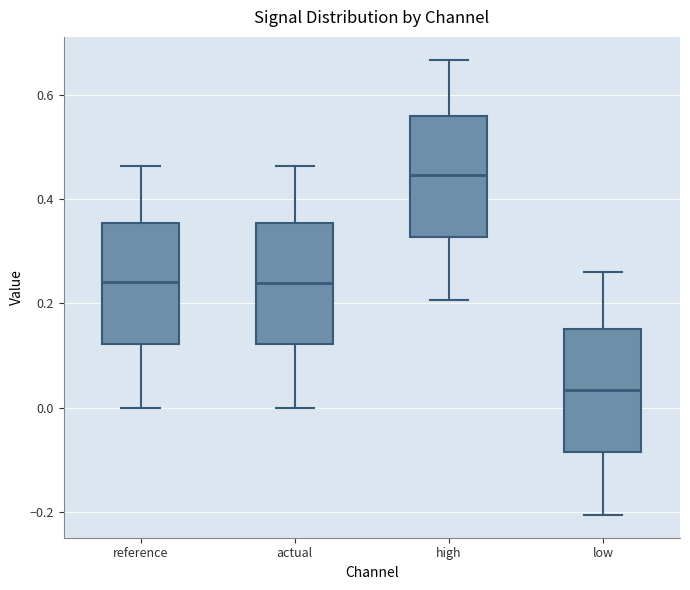

Reading left to right, read every box against the y-axis: the position of its median line, the range the box covers, and the ends of its whiskers. The values are not printed on the chart, so give them approximately, as read against the axis.

reference: median 0.24, box 0.12 to 0.36, whiskers 0.00 to 0.46
actual: median 0.24, box 0.12 to 0.36, whiskers 0.00 to 0.46
high: median 0.44, box 0.32 to 0.56, whiskers 0.20 to 0.66
low: median 0.04, box -0.08 to 0.16, whiskers -0.20 to 0.26